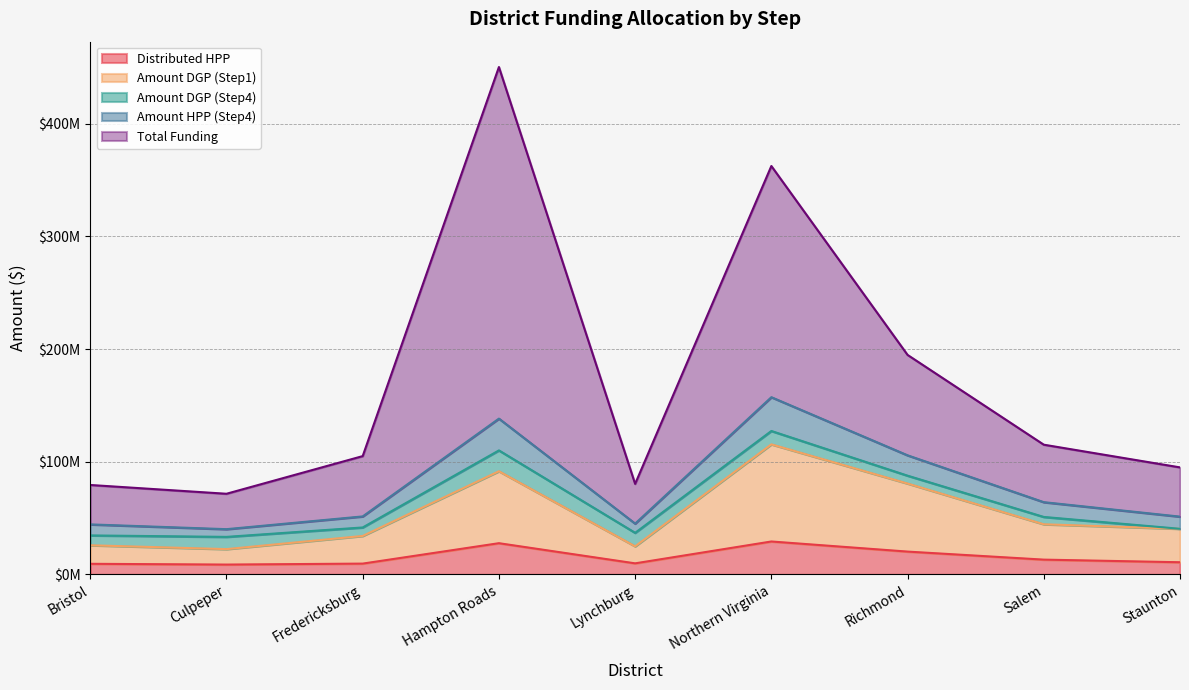

The value of Amount DGP (Step1) at Northern Virginia is 77754553.0. True or false?

False